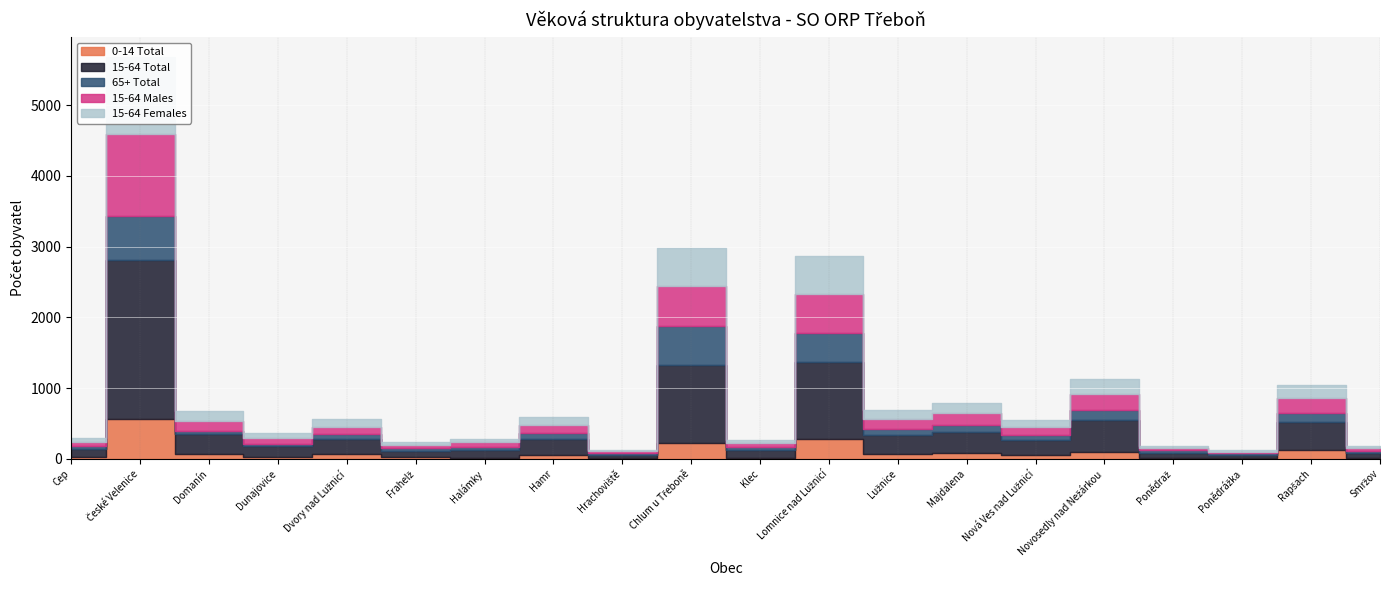

True or false: 15-64 Females and 0-14 Total intersect in this chart.

False